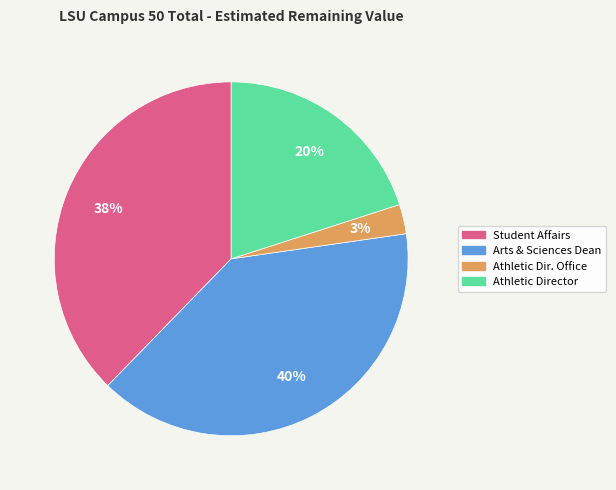

To the nearest percent, what is the difference between the largest and smallest slice percentages?

37%